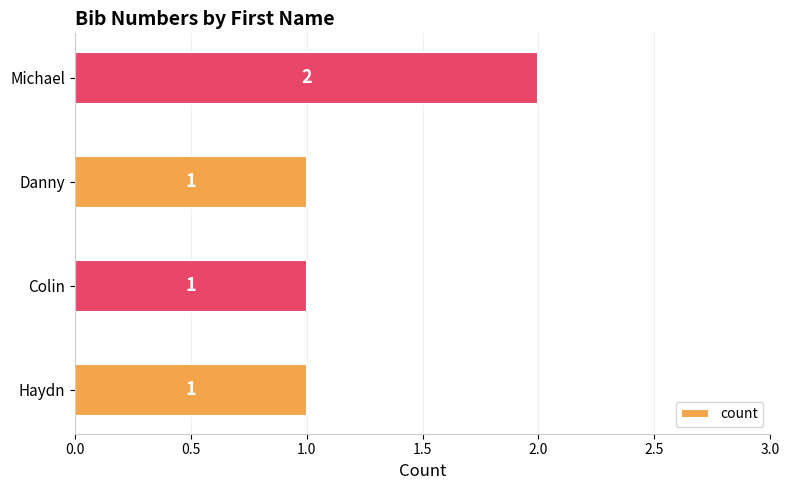

What is the smallest value displayed?

1